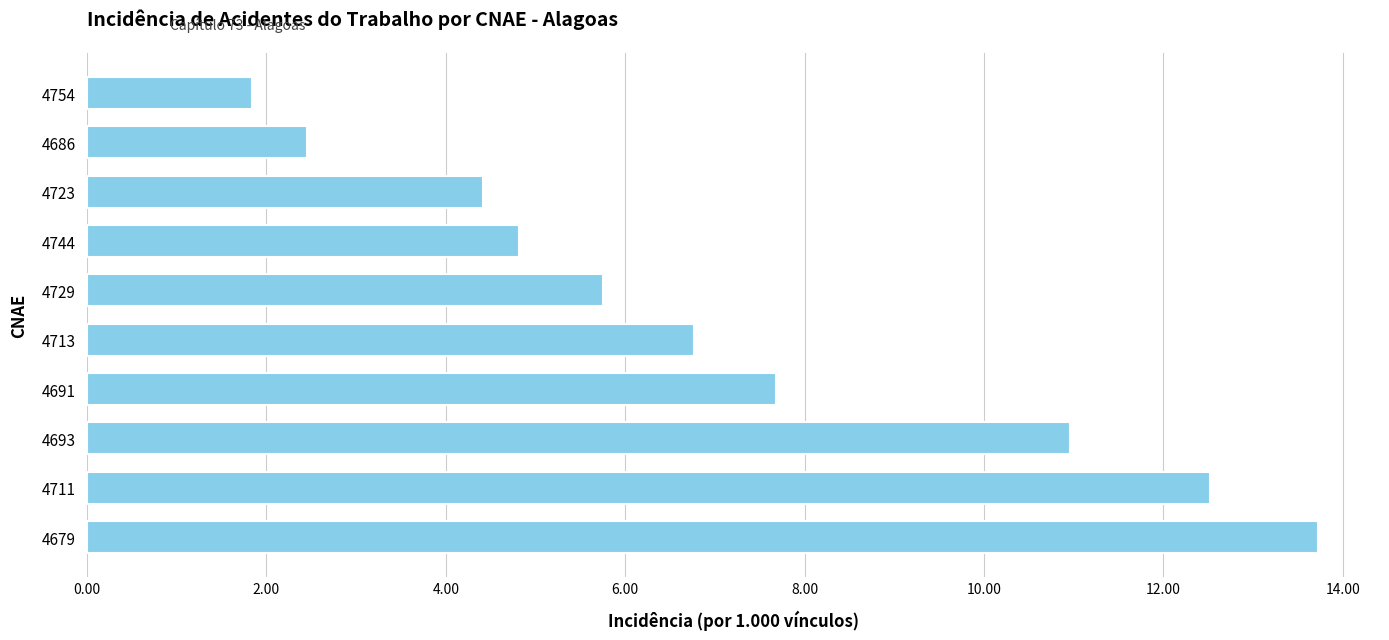

Which label corresponds to the smallest value in the chart?

4754